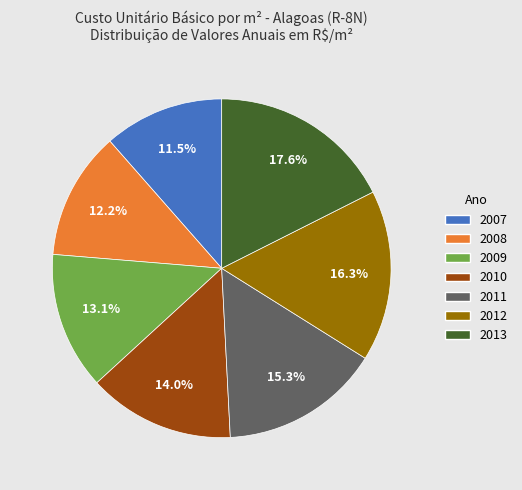

True or false: 2008 accounts for 8% of the total.

False